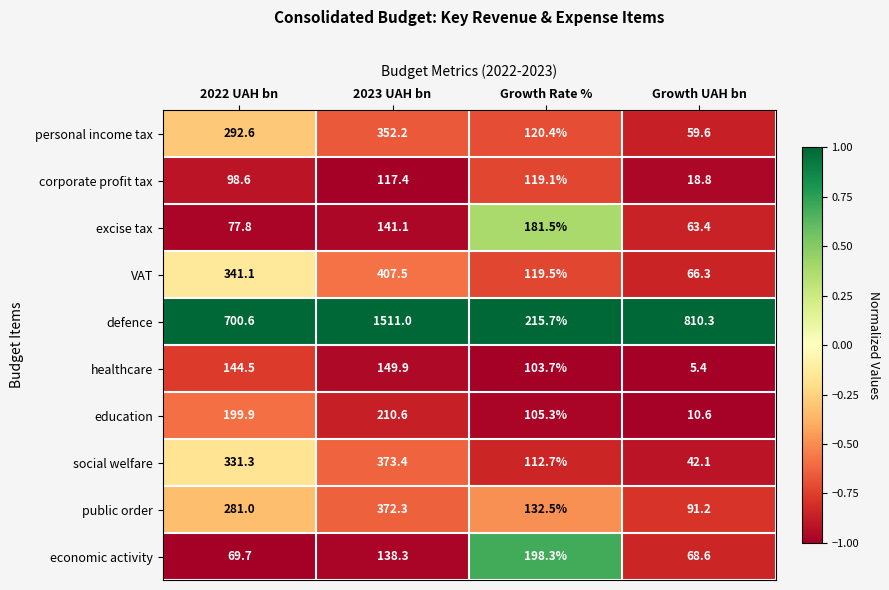

At which label does education first exceed 199?

2022 UAH bn